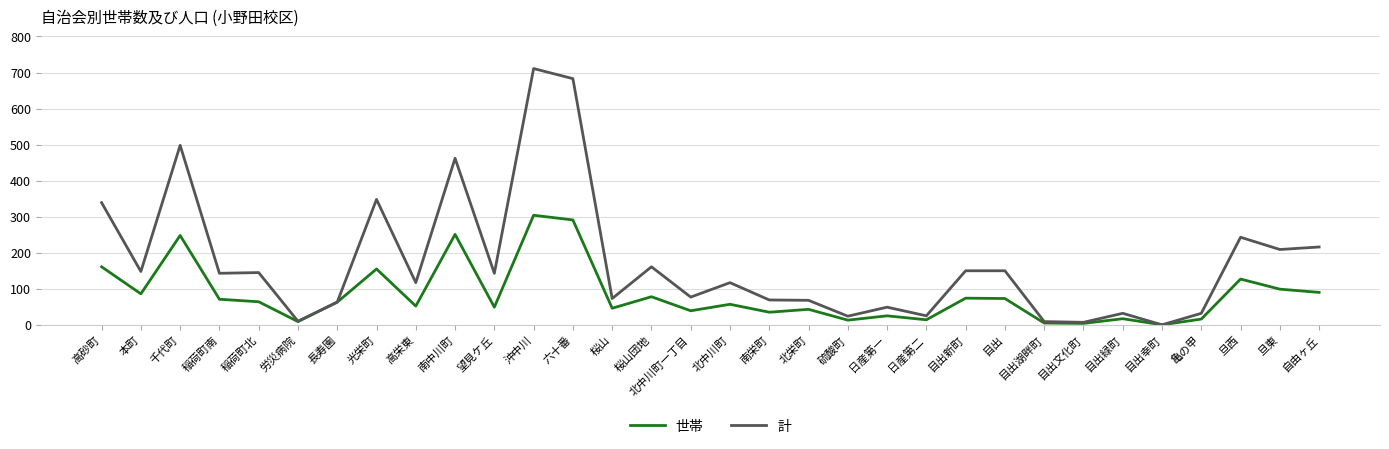

List the series in order of their peak value, lowest first.

世帯, 計